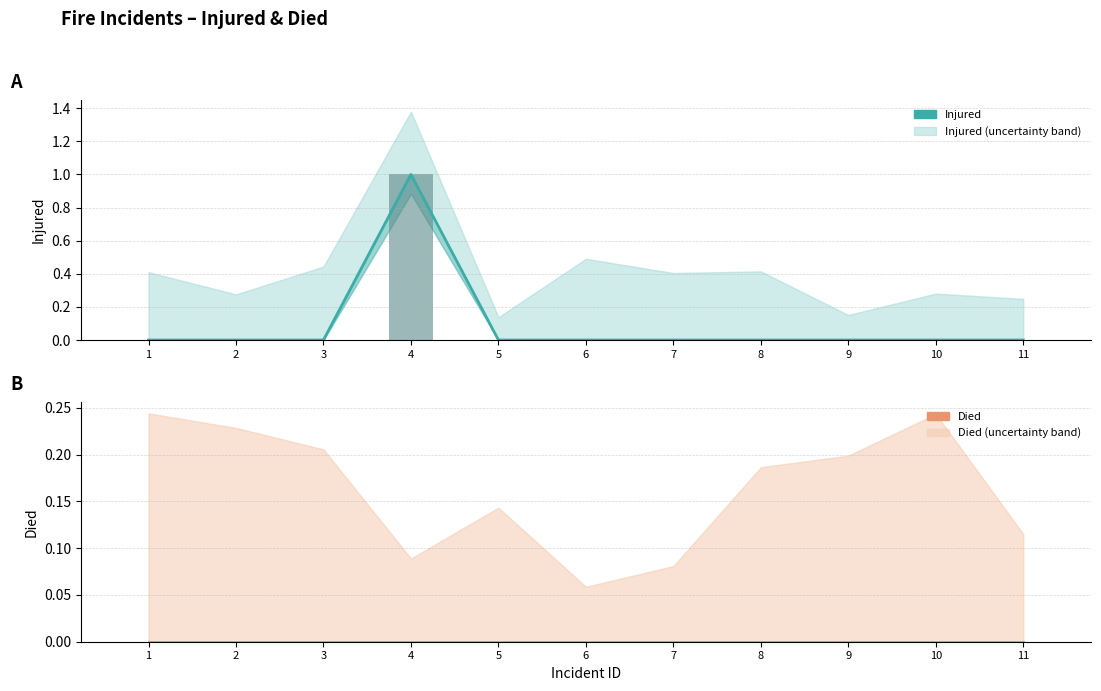

Which has a higher value, 7 or 6?

7